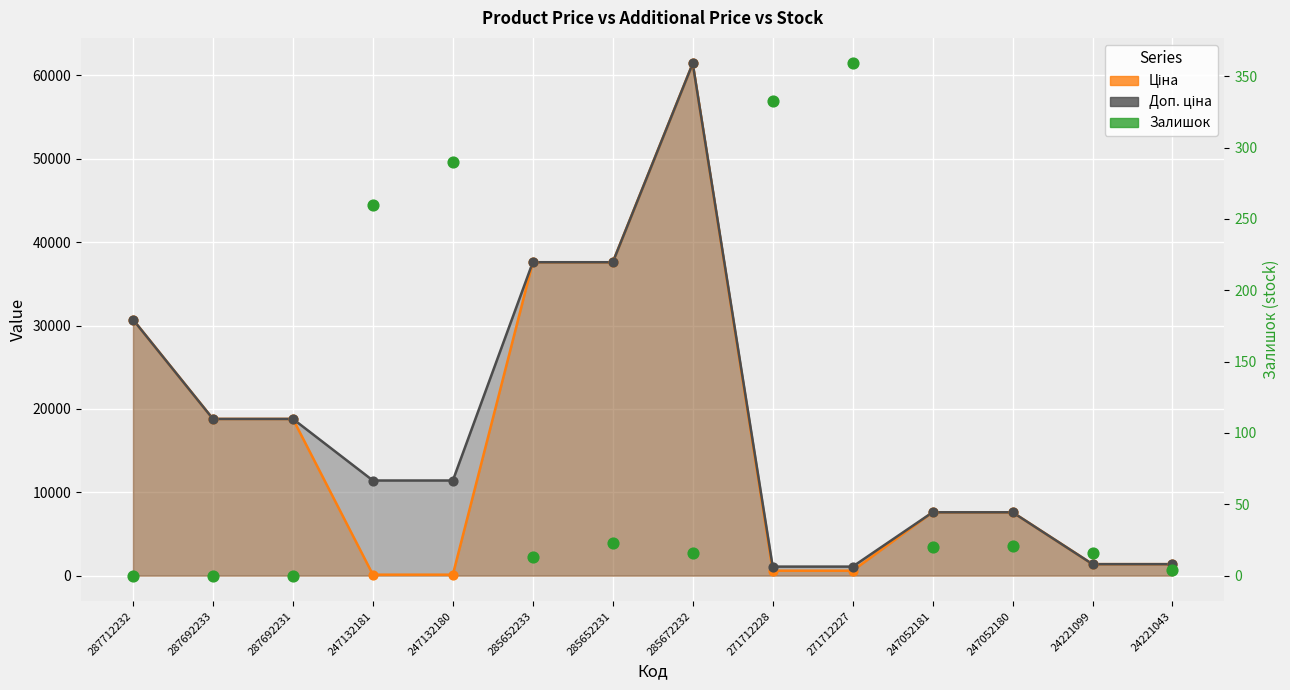

At how many categories does at least one series exceed 52406?

1